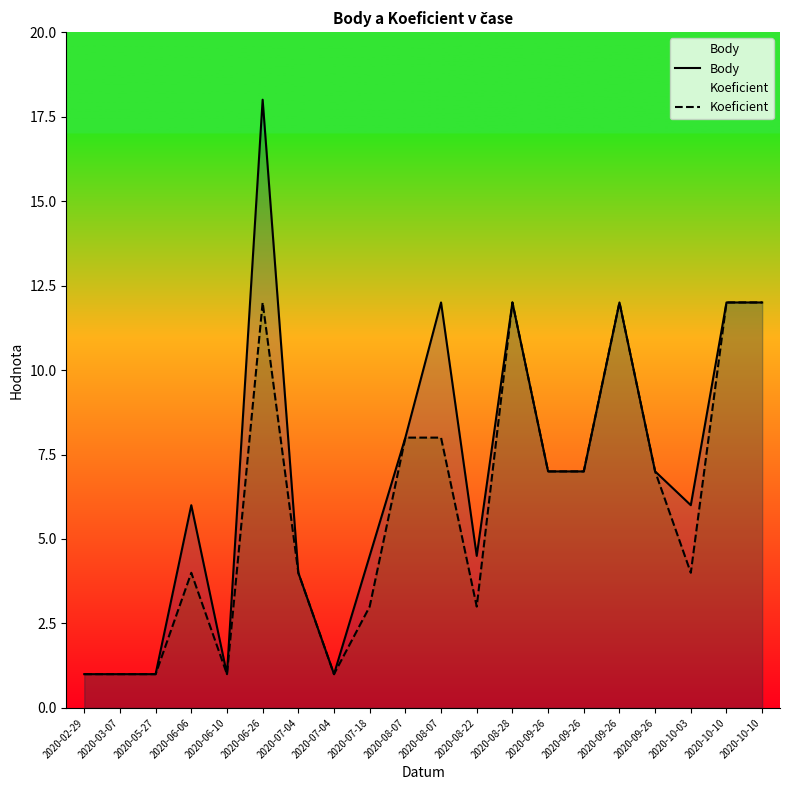

True or false: Koeficient has a value of 12.1 at 2020-09-26.

False